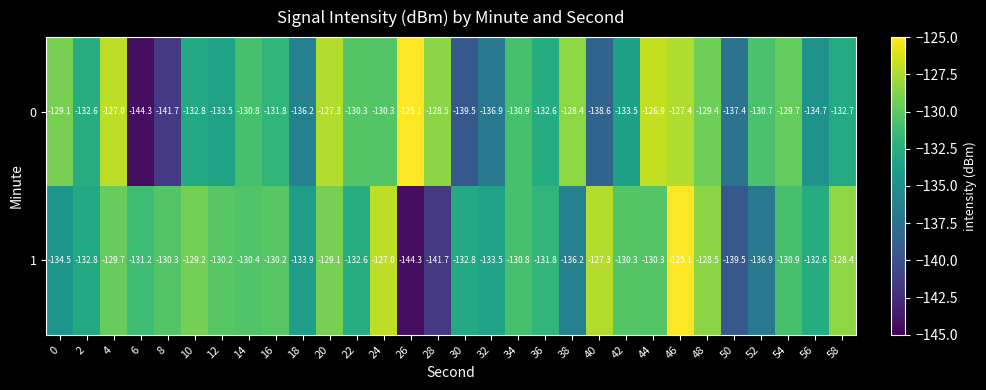

Count the number of categories in the chart.

30